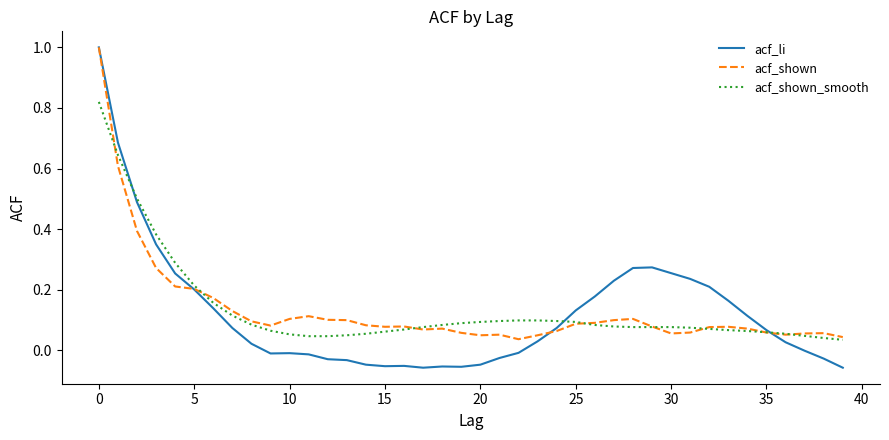

How many series are shown in this chart?

3